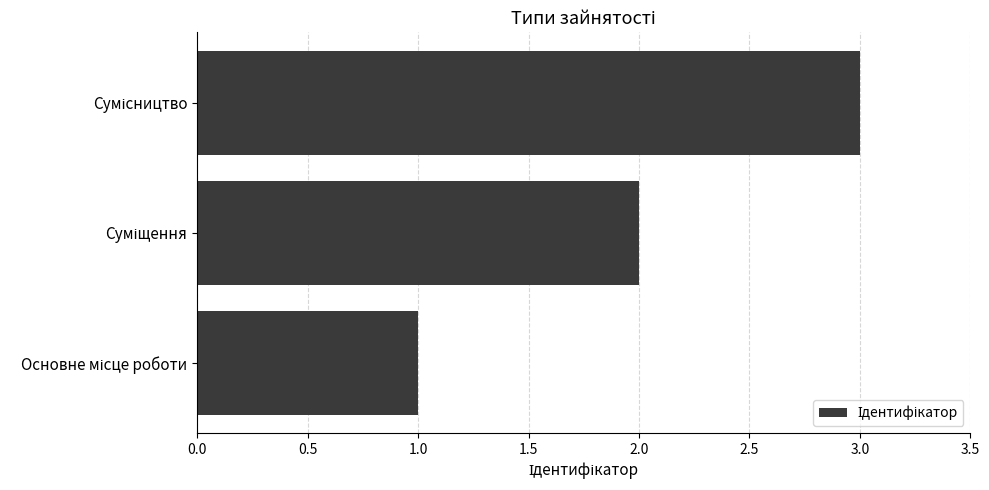

What is the maximum value shown in the chart?

3